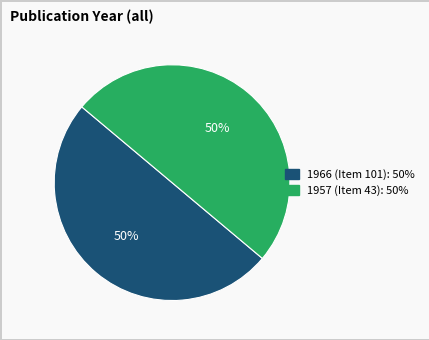

How many slices are in this pie chart?

2